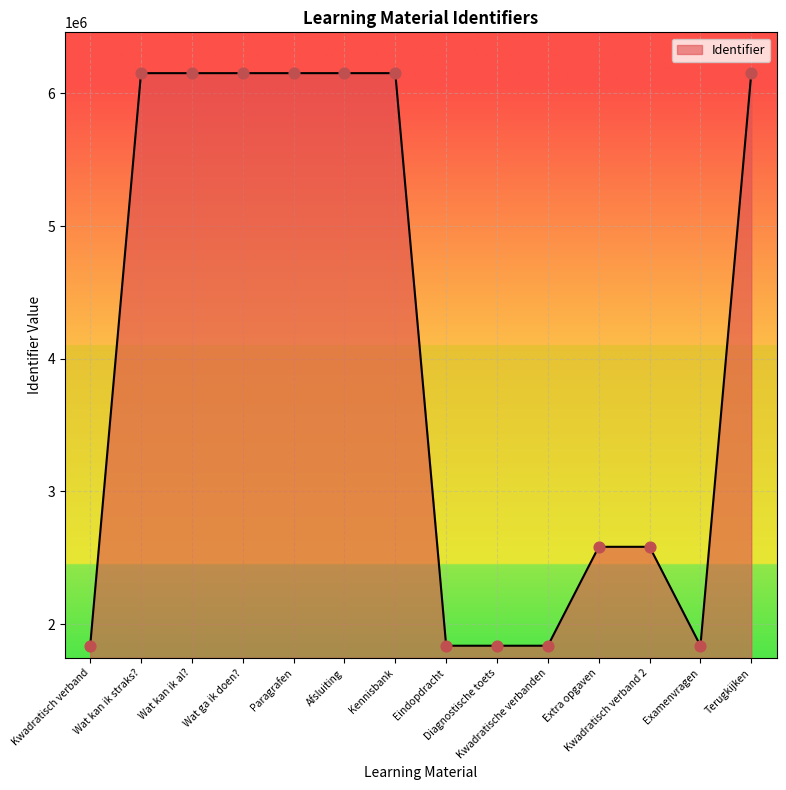

What is the ratio of the value at Afsluiting to the value at Eindopdracht?

3.3